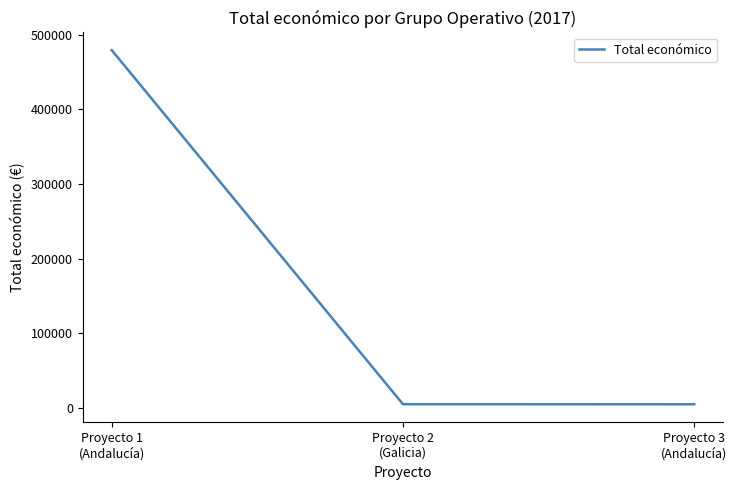

What is the difference between the maximum and second lowest values?

474545